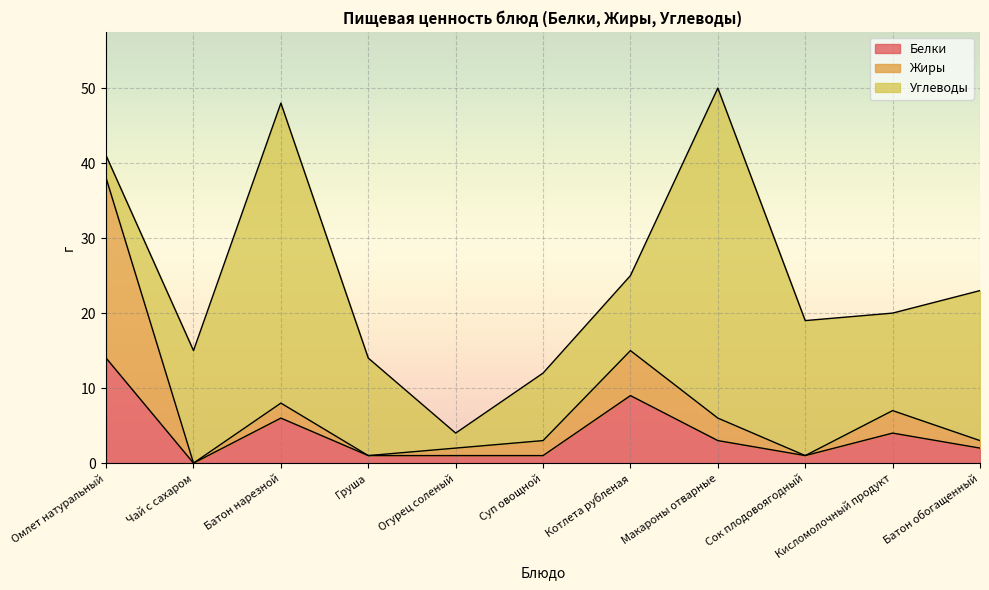

What are all the series names shown in the legend?

Белки, Жиры, Углеводы